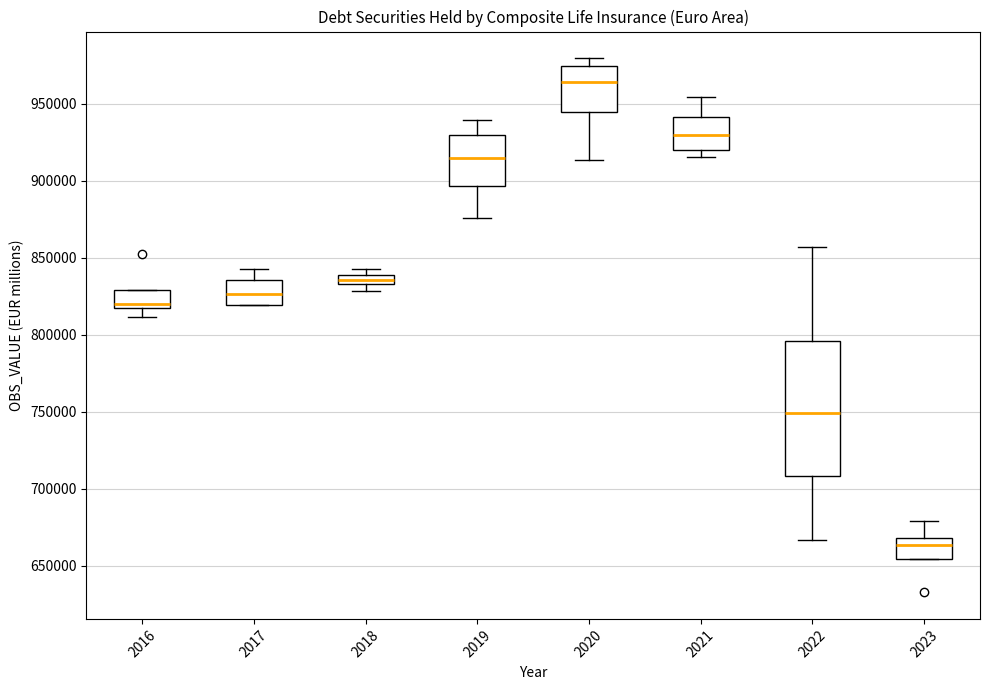

Which box has the highest median line?

2020